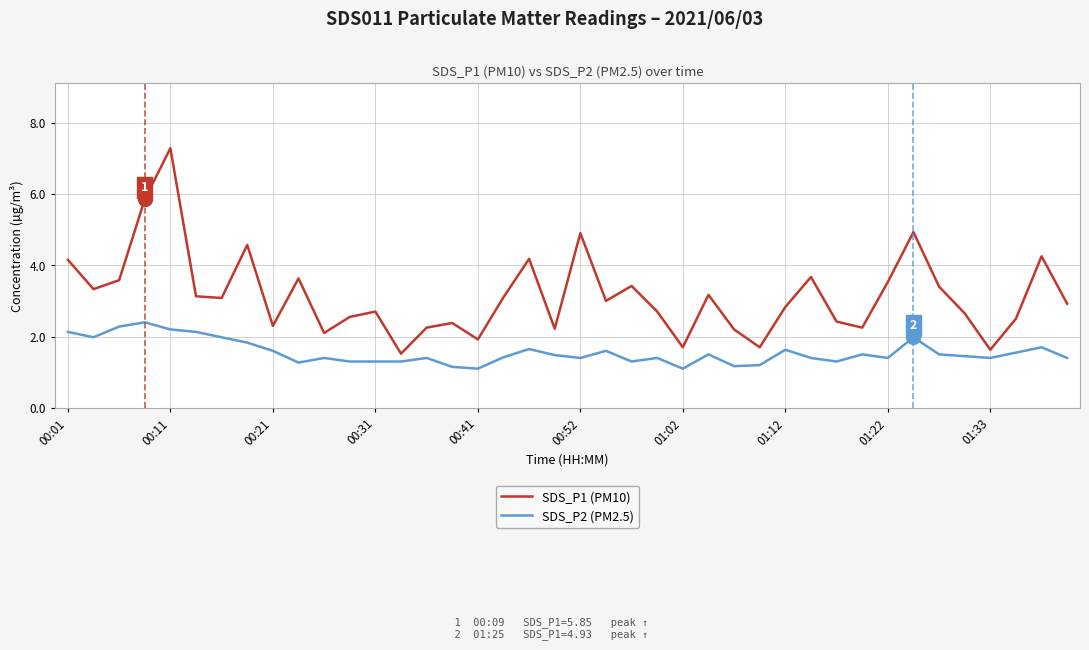

What is the difference between the maximum and minimum values in the SDS_P2 (PM2.5) series?

1.3